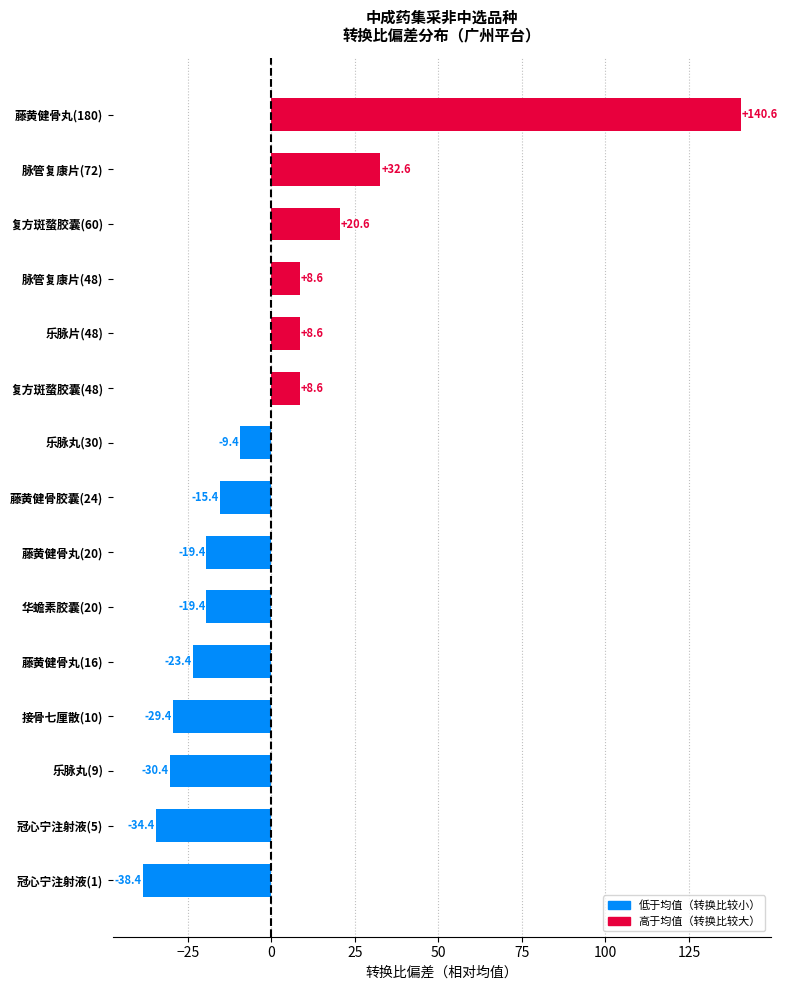

What is the difference between the maximum and minimum values?

179.0